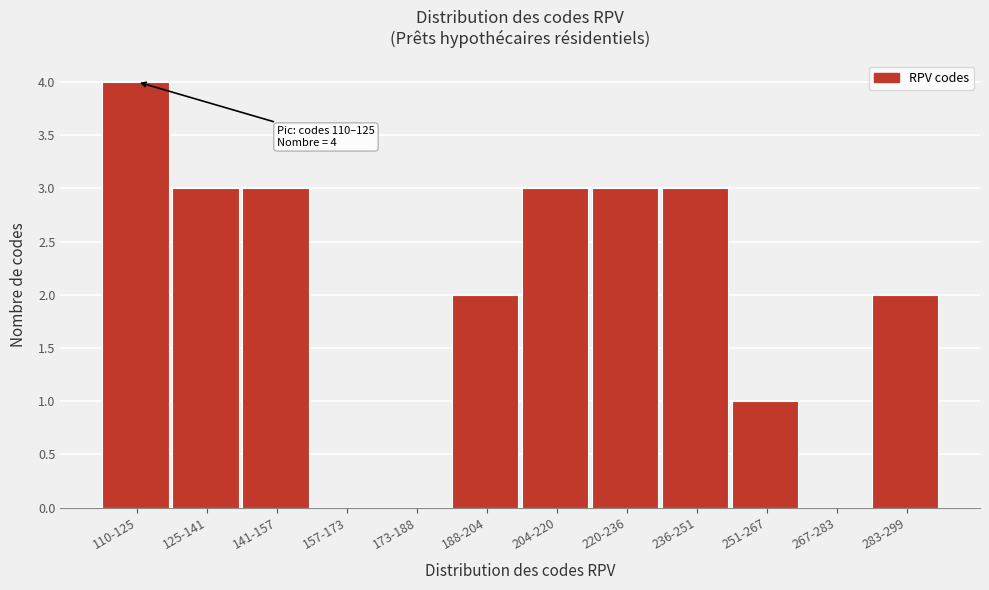

Reading right to left, list all the values displayed in this chart.

283-299=2	267-283=0	251-267=1	236-251=3	220-236=3	204-220=3	188-204=2	173-188=0	157-173=0	141-157=3	125-141=3	110-125=4